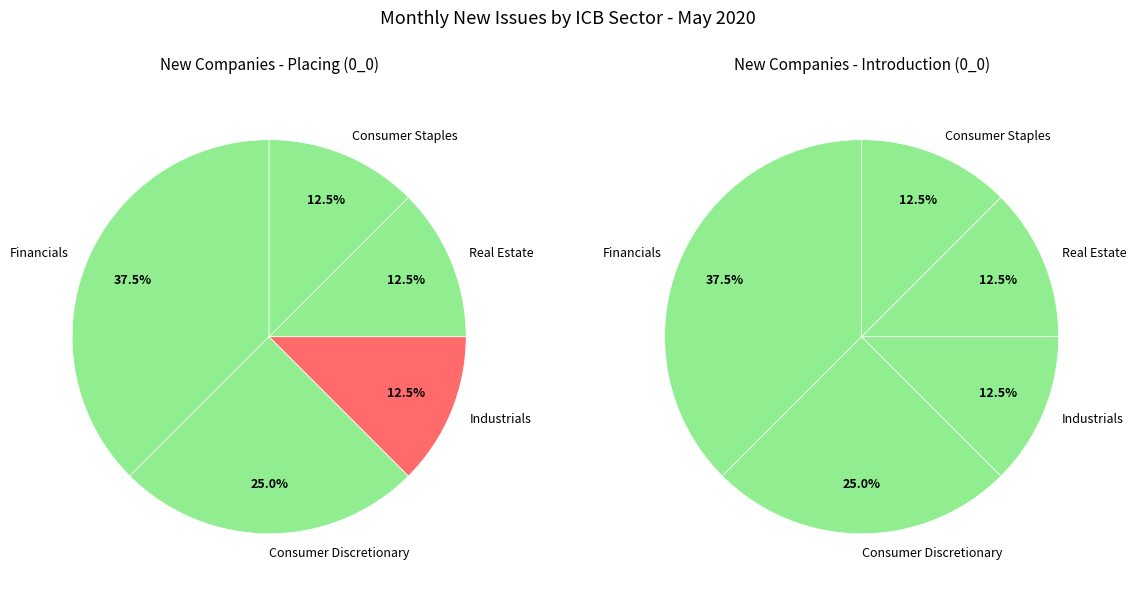

Is the sum of Consumer Staples and Health Care greater than half?

No